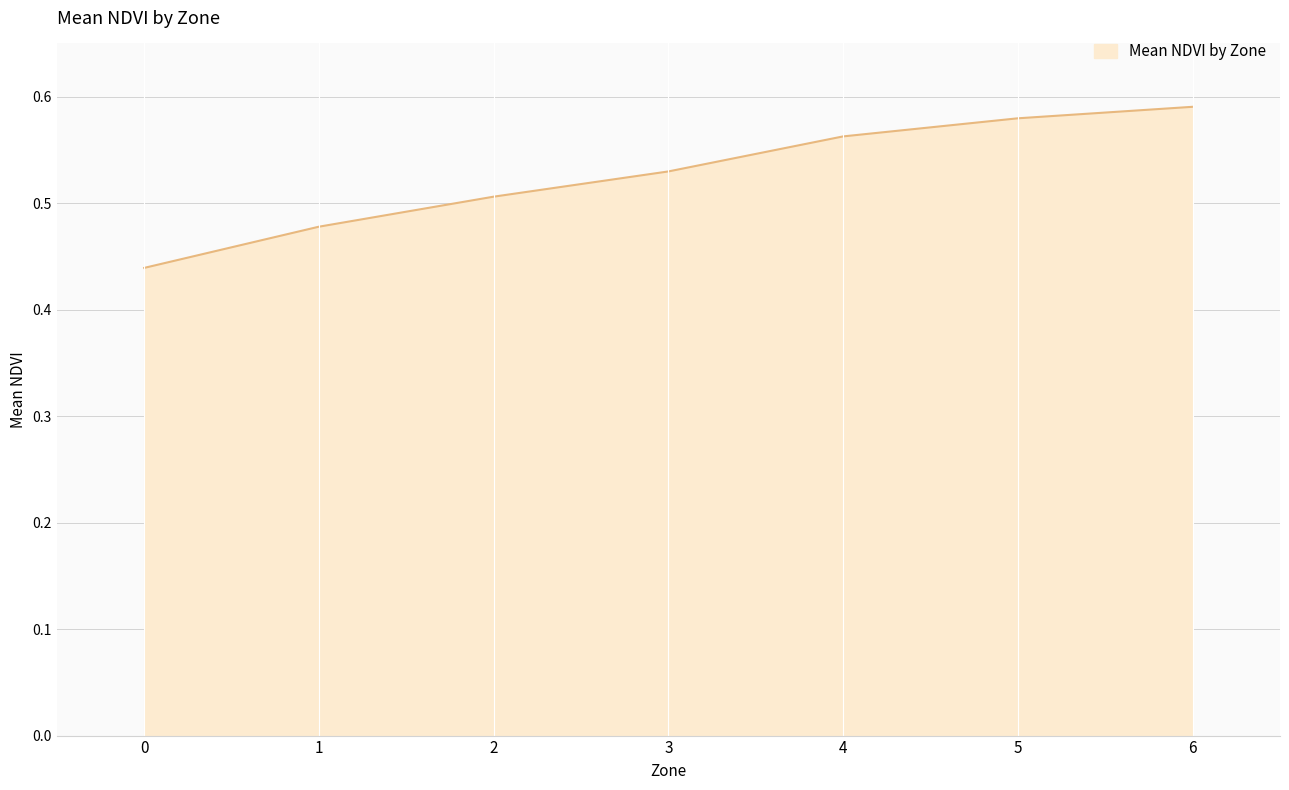

How many categories are shown in the chart?

7